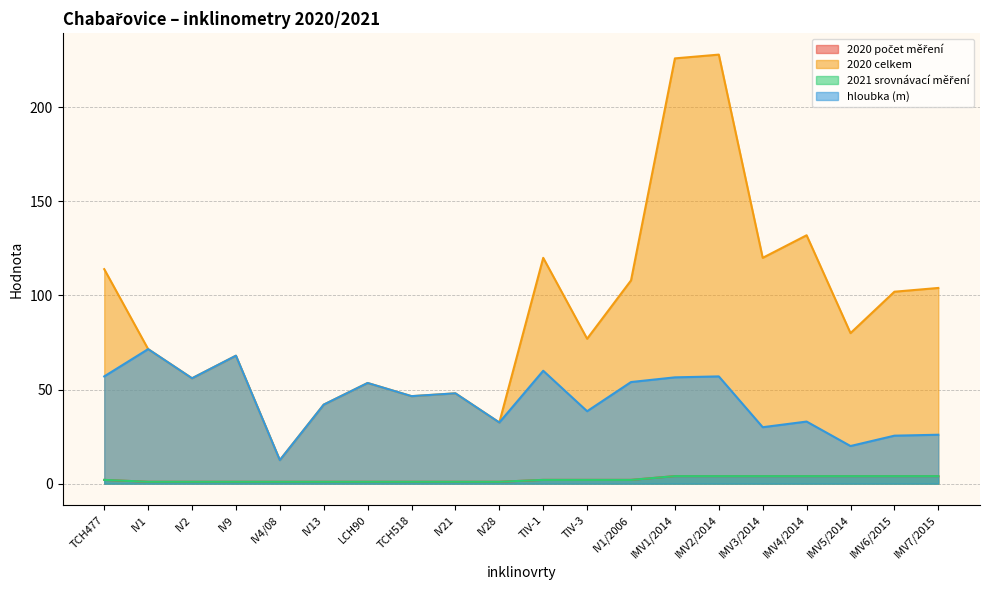

The 2020 počet měření series shows 1.4 at IV4/08. True or false?

False